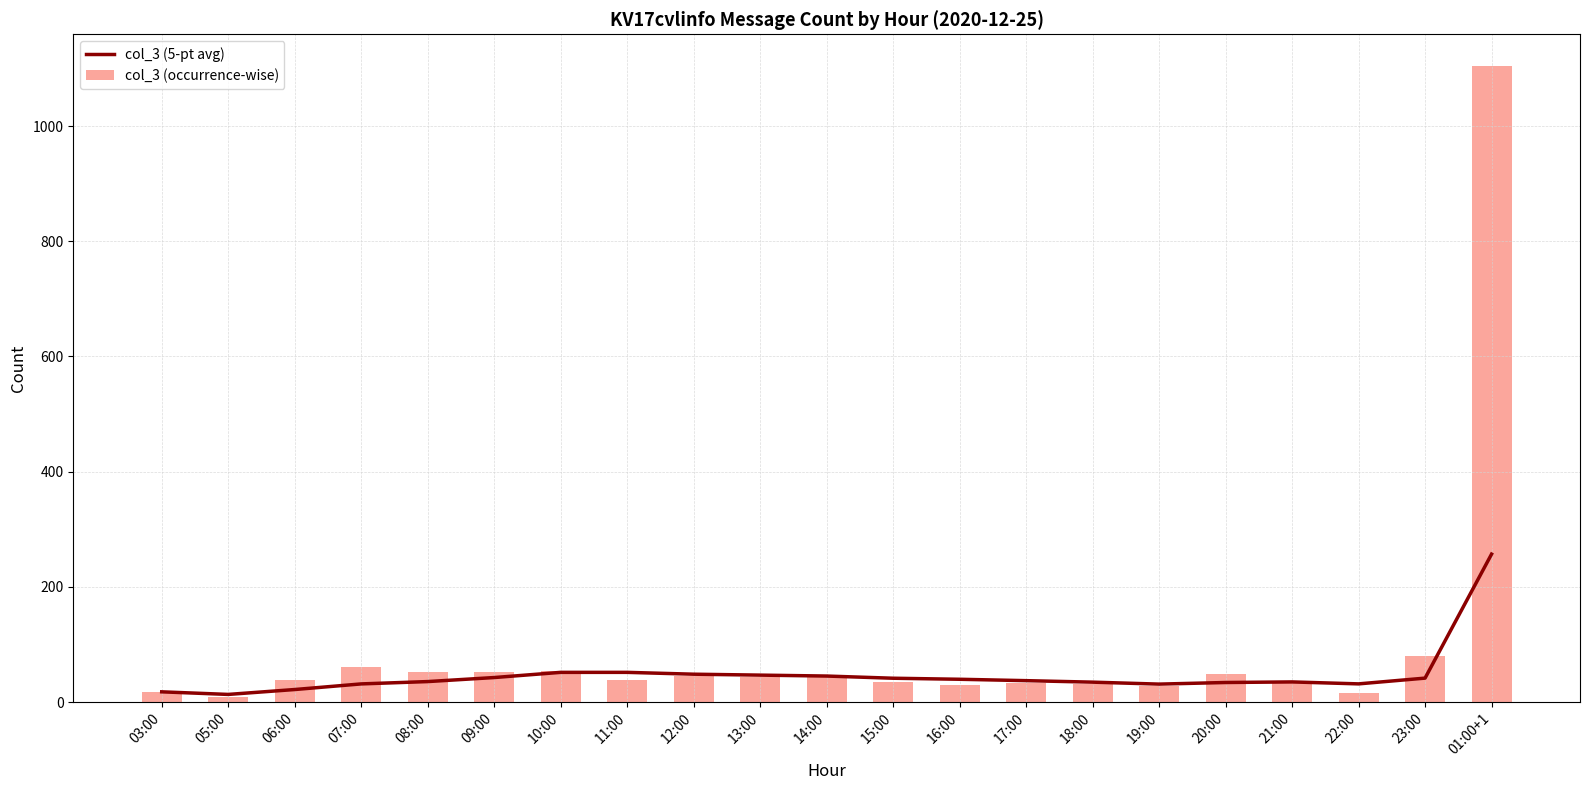

What is the label of the 2nd bar from the right?

23:00